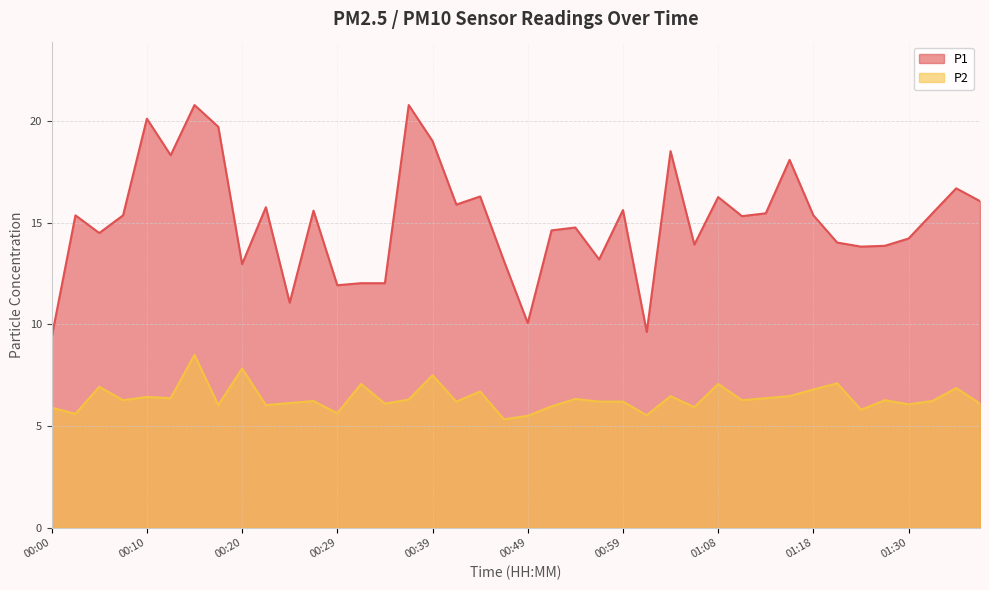

Reading right to left, transcribe all the data shown in this chart.

P1: 01:38=16.1	01:35=16.7	01:33=15.5	01:30=14.2	01:28=13.9	01:25=13.8	01:21=14.0	01:18=15.4	01:16=18.1	01:13=15.5	01:11=15.3	01:08=16.3	01:06=13.9	01:03=18.5	01:01=9.6	00:59=15.6	00:56=13.2	00:54=14.8	00:51=14.6	00:49=10.1	00:46=13.1	00:44=16.3	00:42=15.9	00:39=19.0	00:37=20.8	00:34=12.0	00:32=12.0	00:29=11.9	00:27=15.6	00:25=11.1	00:22=15.8	00:20=13.0	00:17=19.7	00:15=20.8	00:12=18.3	00:10=20.1	00:08=15.4	00:05=14.5	00:03=15.4	00:00=9.4
P2: 01:38=6.1	01:35=6.9	01:33=6.2	01:30=6.1	01:28=6.3	01:25=5.8	01:21=7.1	01:18=6.8	01:16=6.5	01:13=6.4	01:11=6.3	01:08=7.1	01:06=5.9	01:03=6.5	01:01=5.5	00:59=6.2	00:56=6.2	00:54=6.3	00:51=6.0	00:49=5.5	00:46=5.3	00:44=6.7	00:42=6.2	00:39=7.5	00:37=6.3	00:34=6.1	00:32=7.1	00:29=5.6	00:27=6.2	00:25=6.1	00:22=6.0	00:20=7.8	00:17=6.0	00:15=8.5	00:12=6.4	00:10=6.4	00:08=6.3	00:05=6.9	00:03=5.6	00:00=5.9